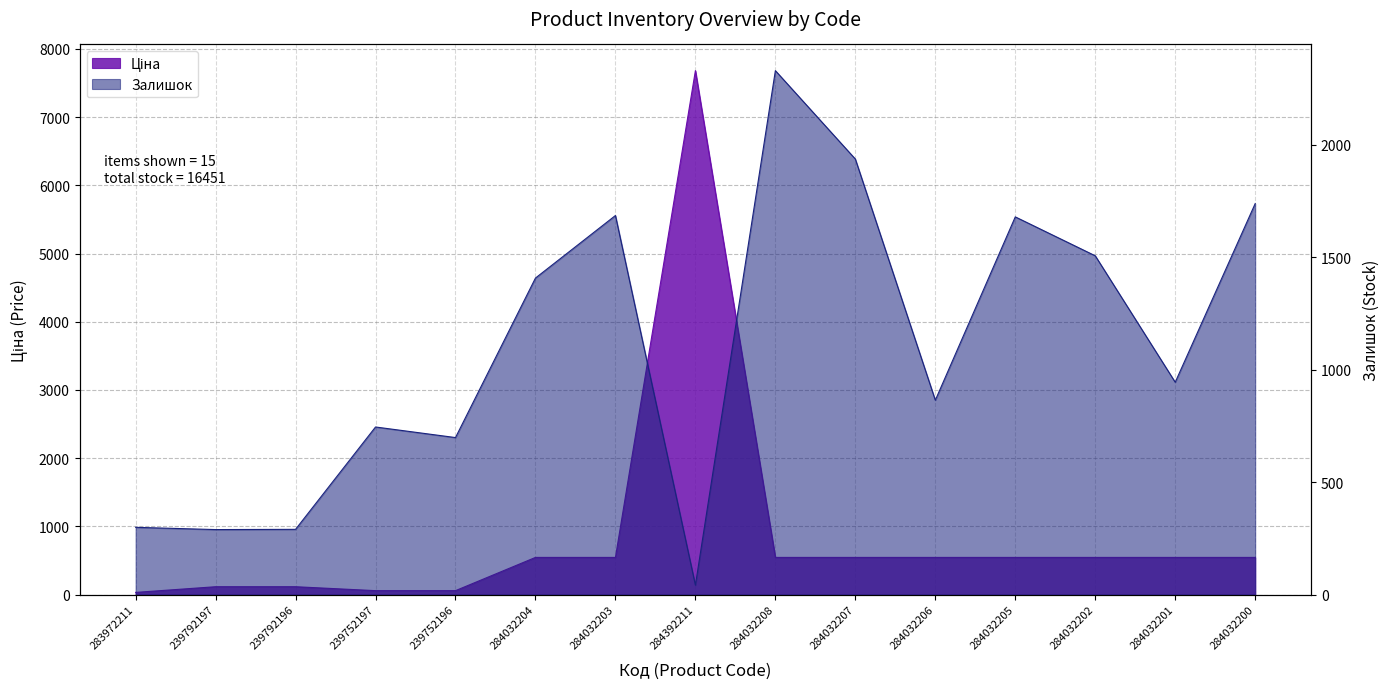

Reading right to left, what are all the values shown in this chart?

Ціна: 284032200=545.0	284032201=545.0	284032202=545.0	284032205=545.0	284032206=545.0	284032207=545.0	284032208=545.0	284392211=7680.9	284032203=545.0	284032204=545.0	239752196=57.7	239752197=57.7	239792196=115.4	239792197=115.4	283972211=32.0
Залишок: 284032200=1738.0	284032201=944.0	284032202=1506.0	284032205=1679.0	284032206=864.0	284032207=1936.0	284032208=2329.0	284392211=42.0	284032203=1685.0	284032204=1407.0	239752196=698.0	239752197=745.0	239792196=290.0	239792197=289.0	283972211=299.0